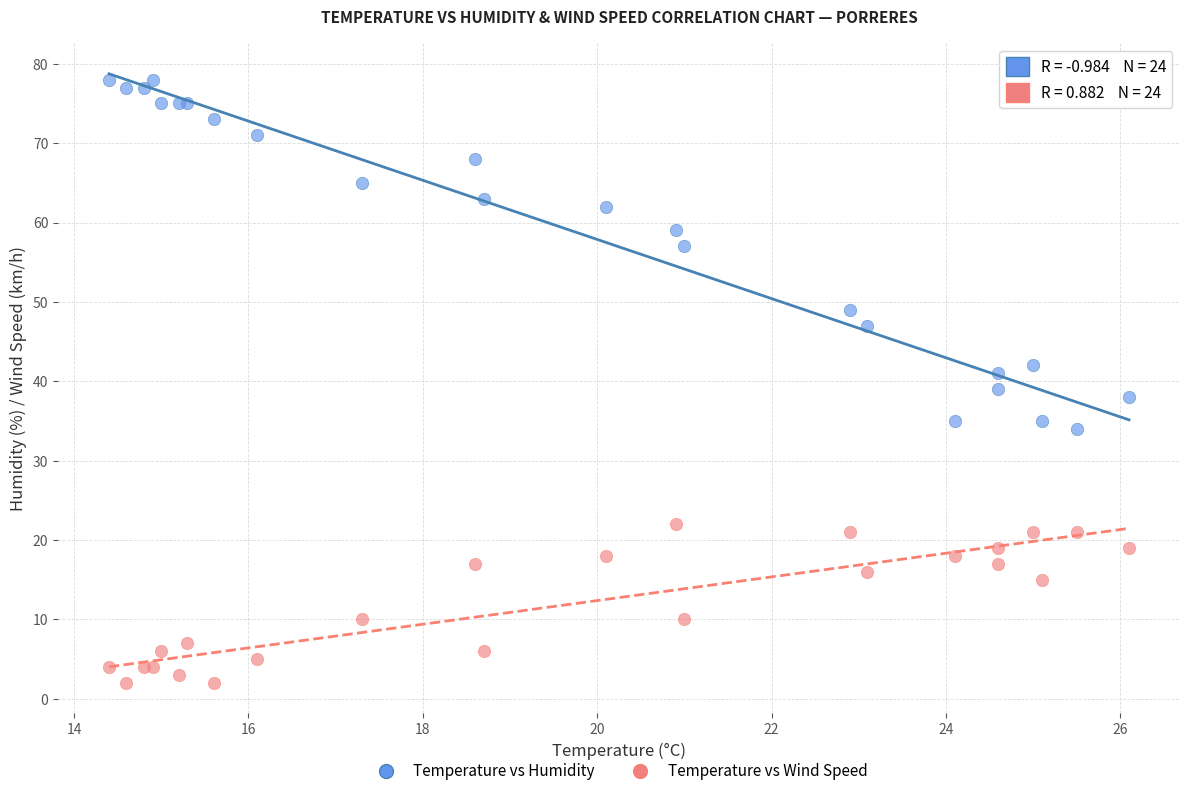

In the Temperature vs Humidity series, what Y value is closest to 56?

57